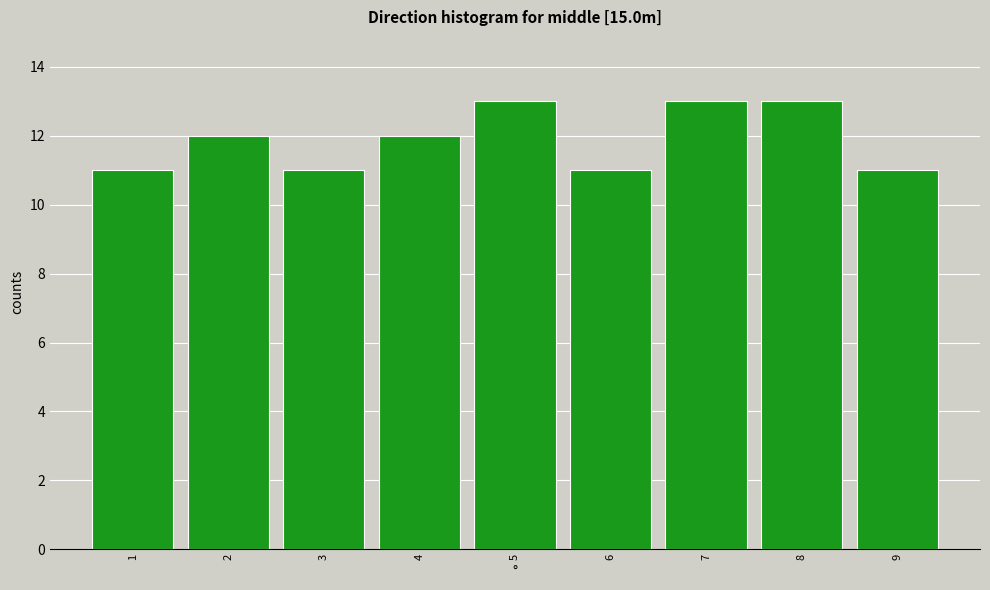

Reading right to left, transcribe all the data shown in this chart.

9=11	8=13	7=13	6=11	5=13	4=12	3=11	2=12	1=11